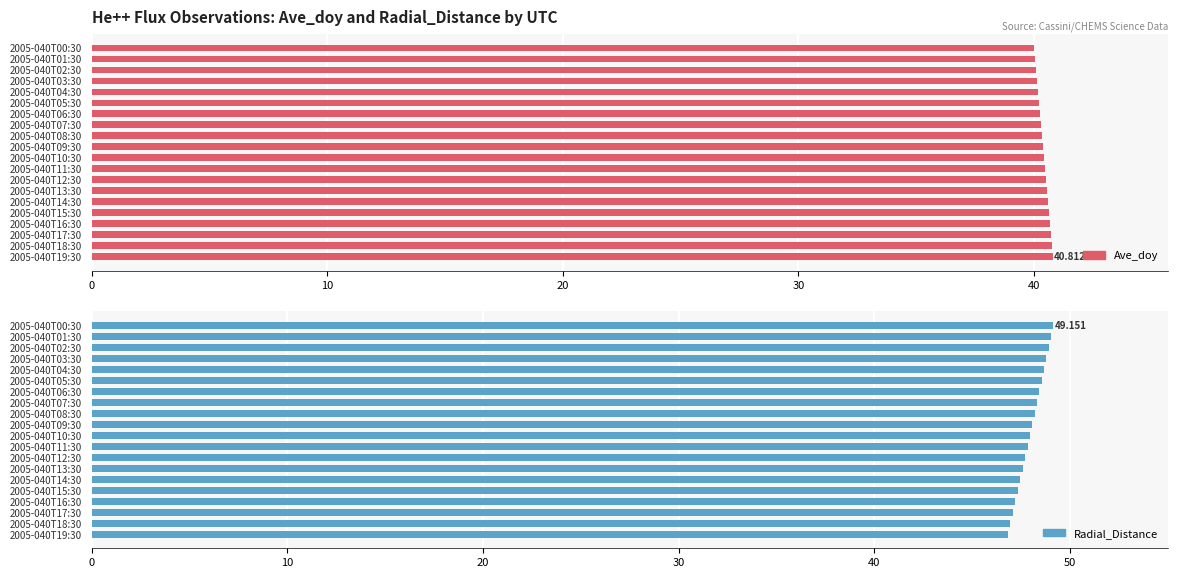

The Ave_doy series shows 19.4 at 2005-040T09:30. True or false?

False